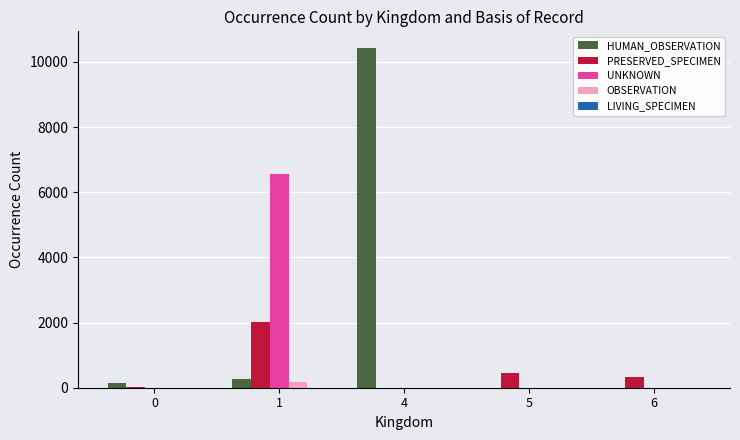

How many groups of bars are there?

5